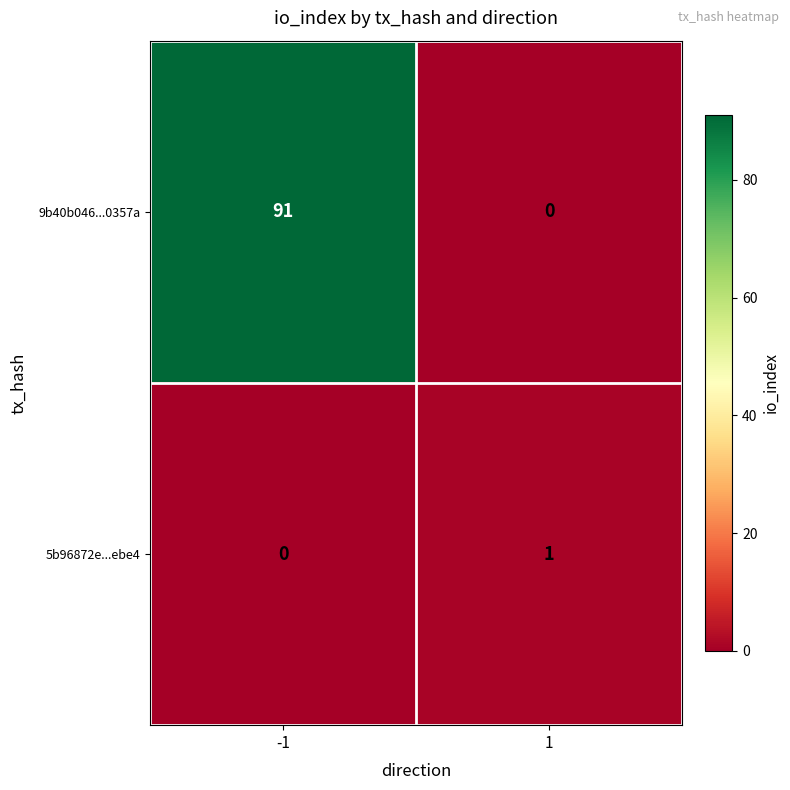

Which series changed the most between -1 and 1?

9b40b046...0357a